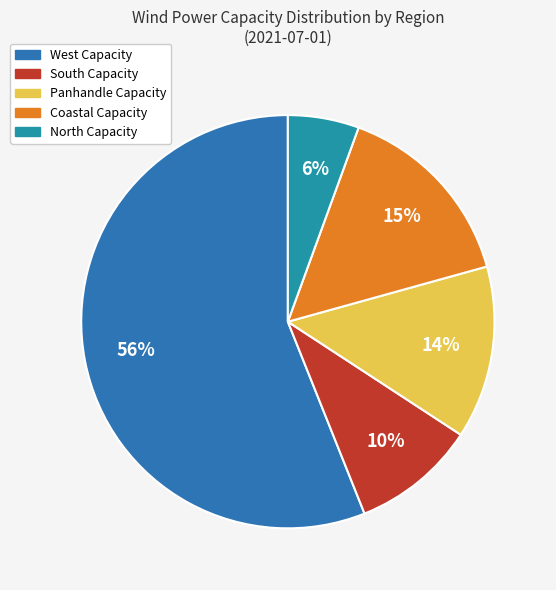

To the nearest percent, what is the average slice percentage?

20%